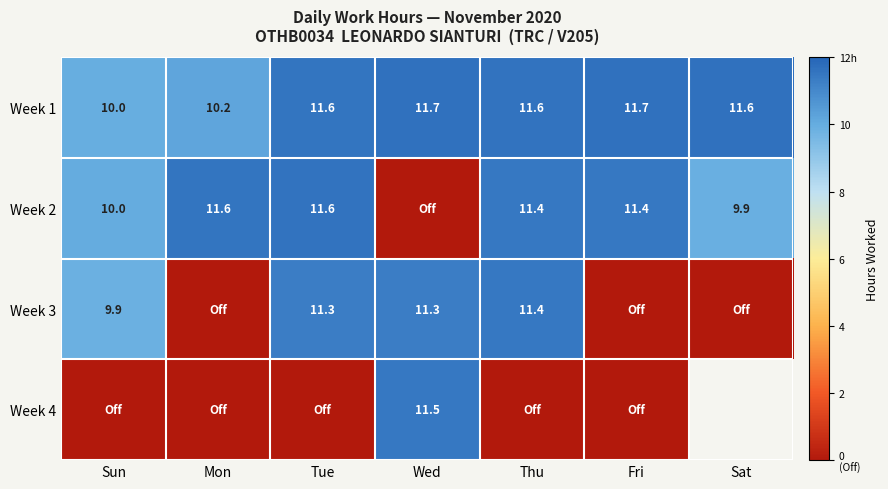

How many data points in Week 1 are less than 11?

2